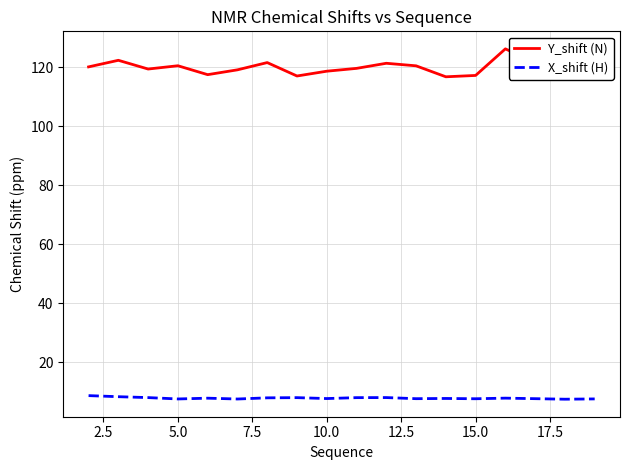

True or false: Y_shift (N) and X_shift (H) cross at least once.

False